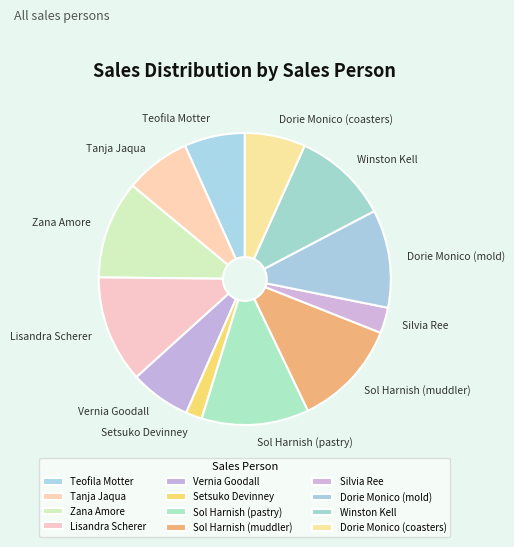

The Dorie Monico (coasters) slice represents 1% of the pie. True or false?

False